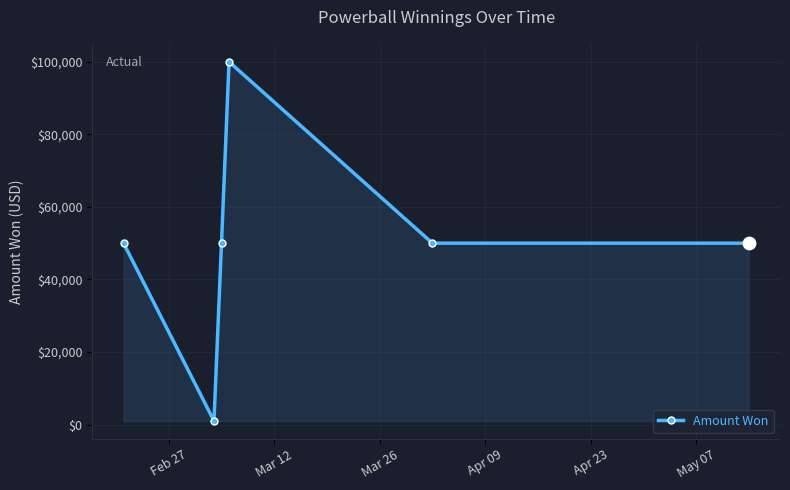

What is the sum of all values?

301000